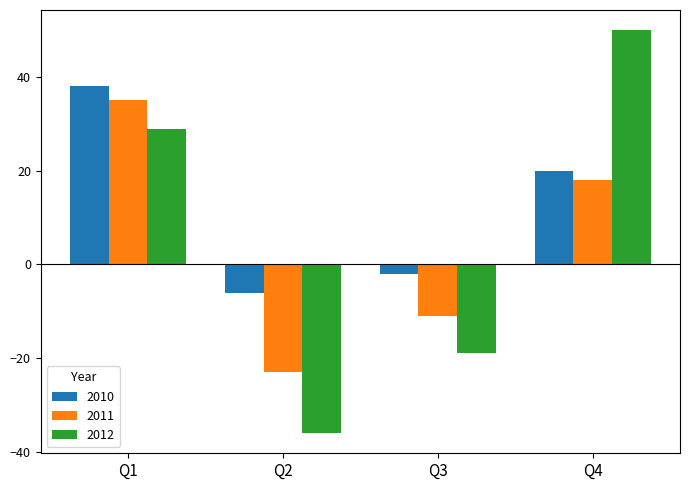

What are all the series names shown in the legend?

2010, 2011, 2012